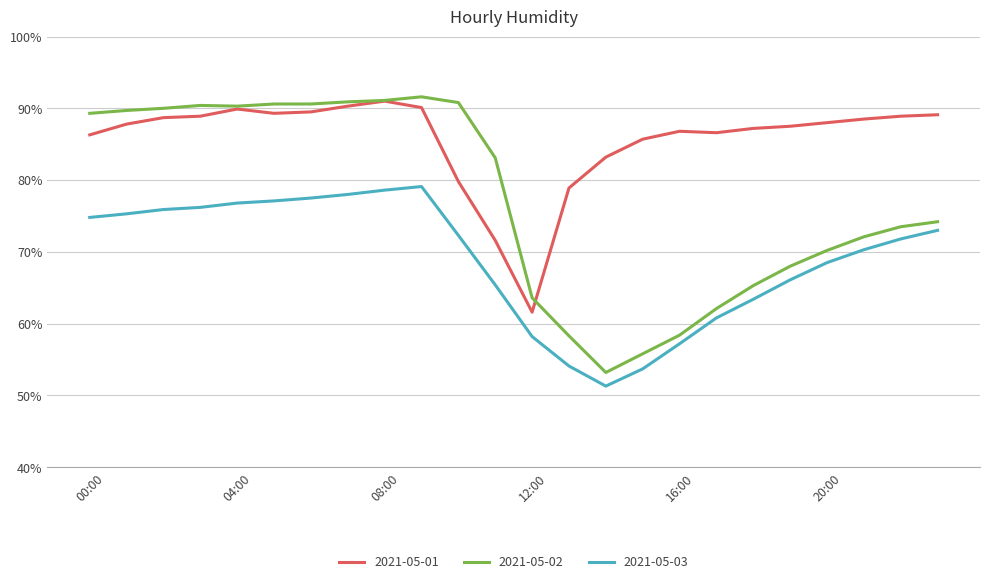

Which series has the largest range (max minus min)?

2021-05-02